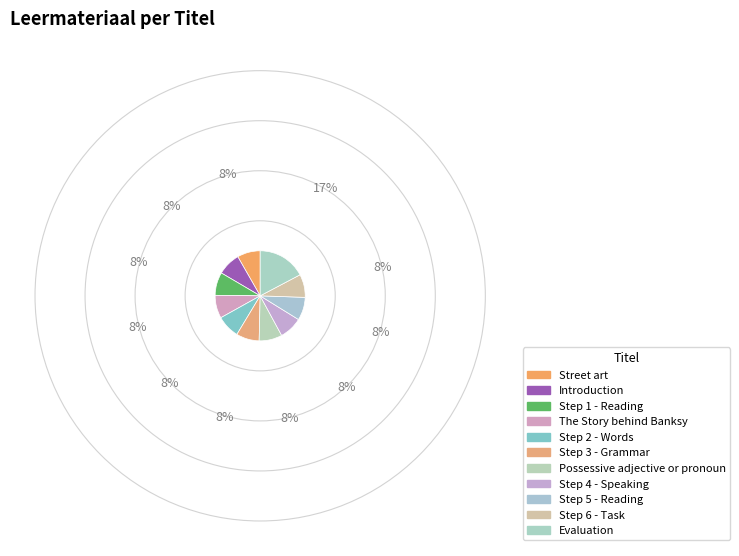

Rank the categories by value from highest to lowest.

Evaluation, Step 6 - Task, Step 5 - Reading, Step 4 - Speaking, Possessive adjective or pronoun, Step 3 - Grammar, Step 2 - Words, The Story behind Banksy, Step 1 - Reading, Introduction, Street art